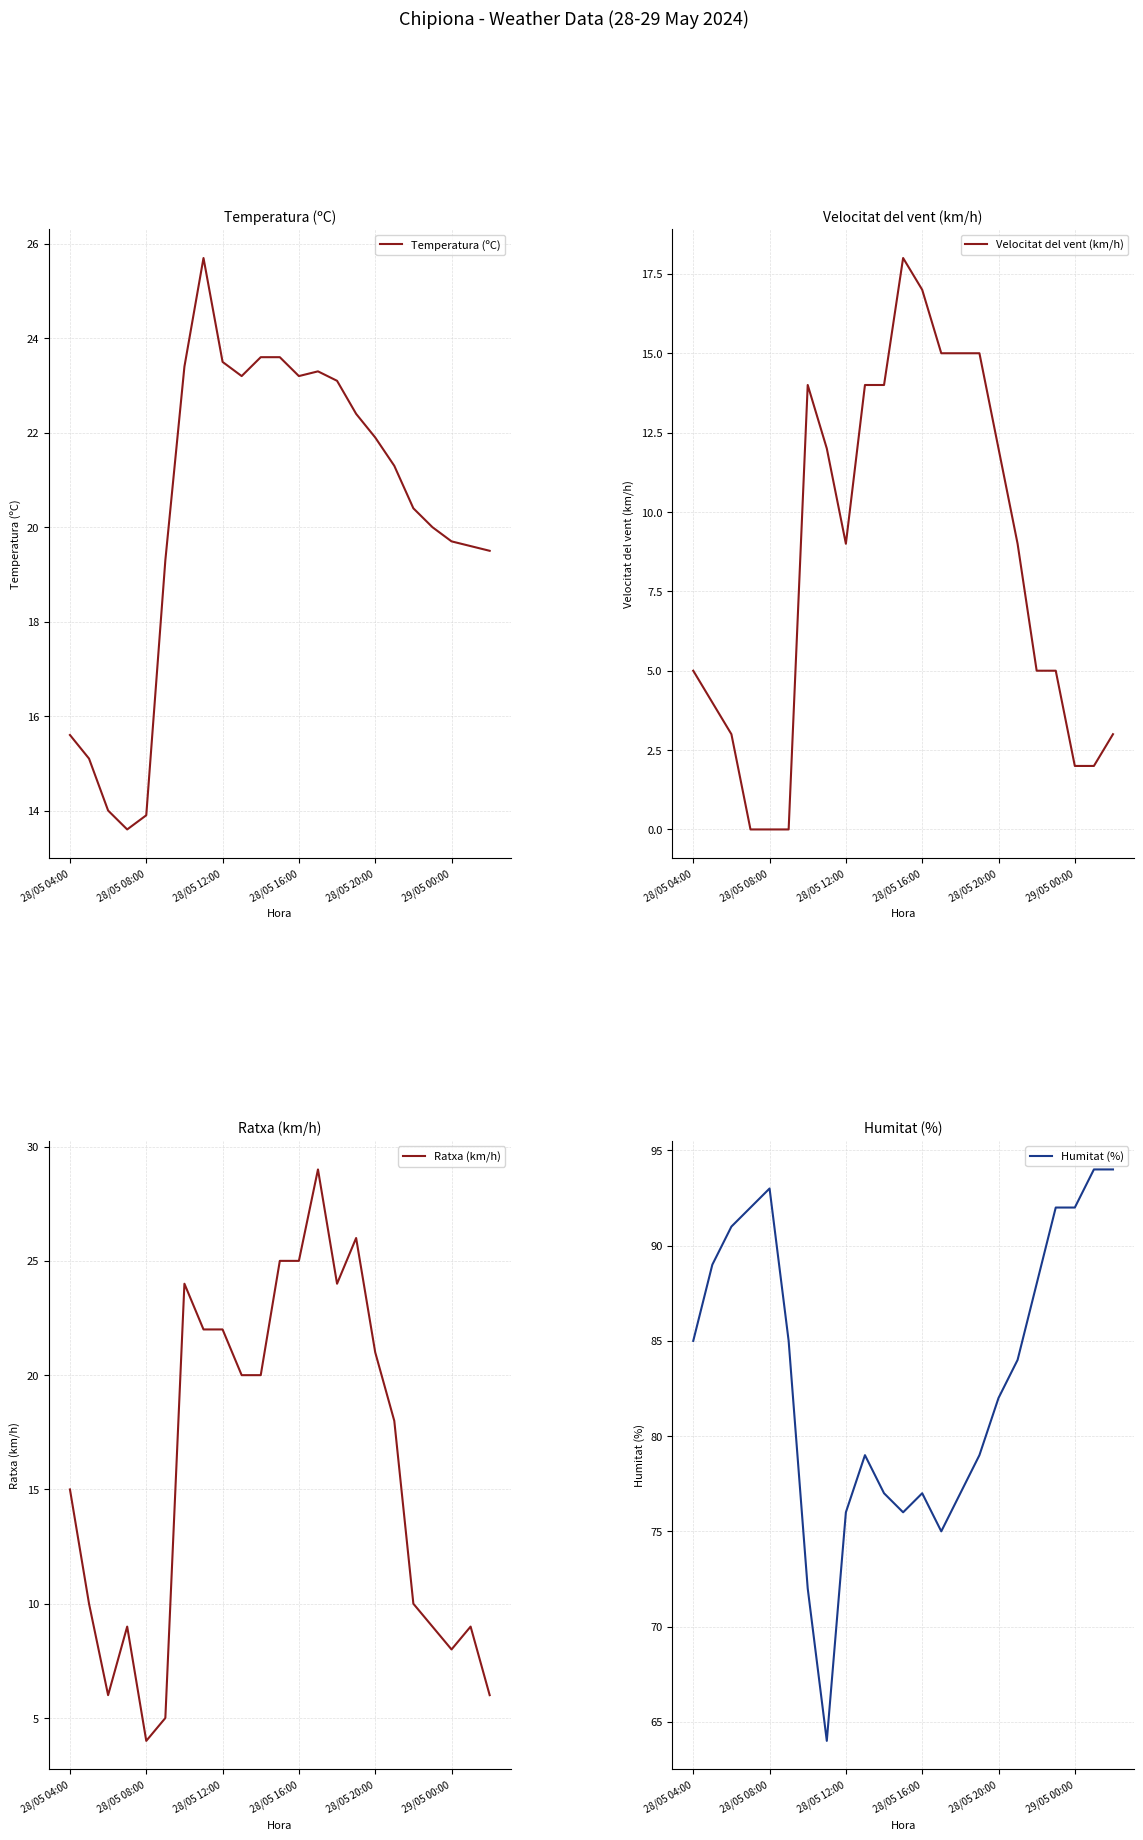

What is the difference between the second highest and minimum values in the Humitat (%) series?

30